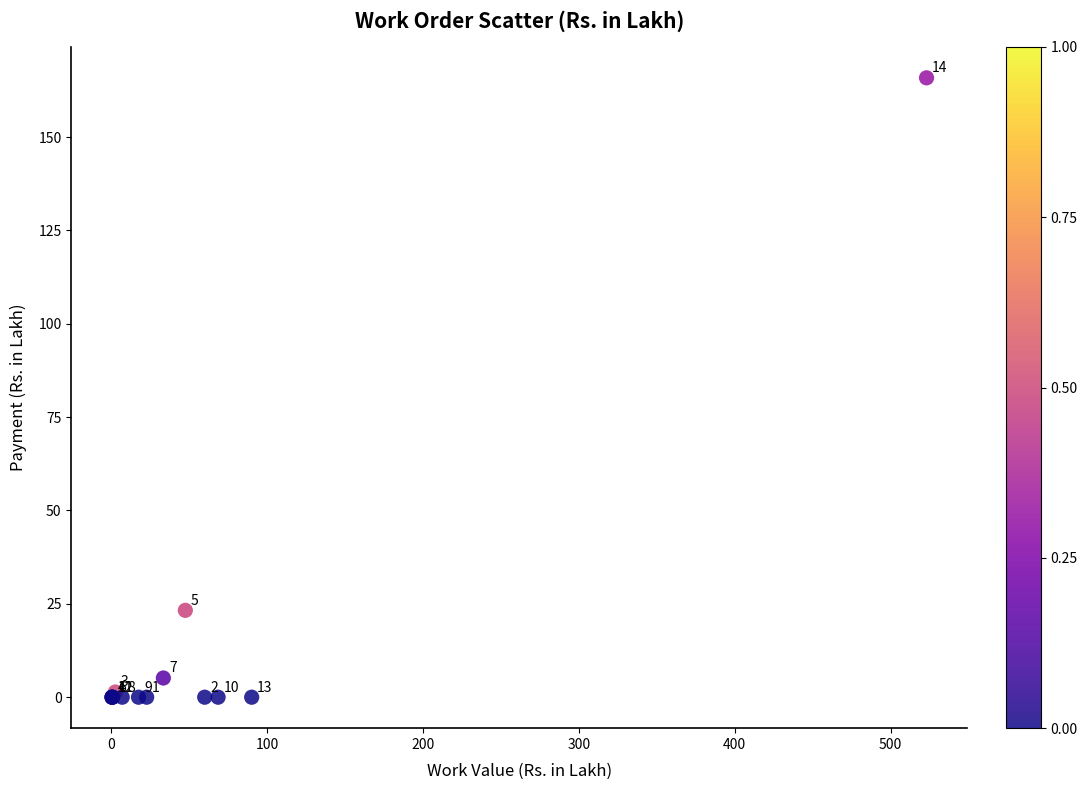

What Y value in the scatter plot is closest to 82?

23.3